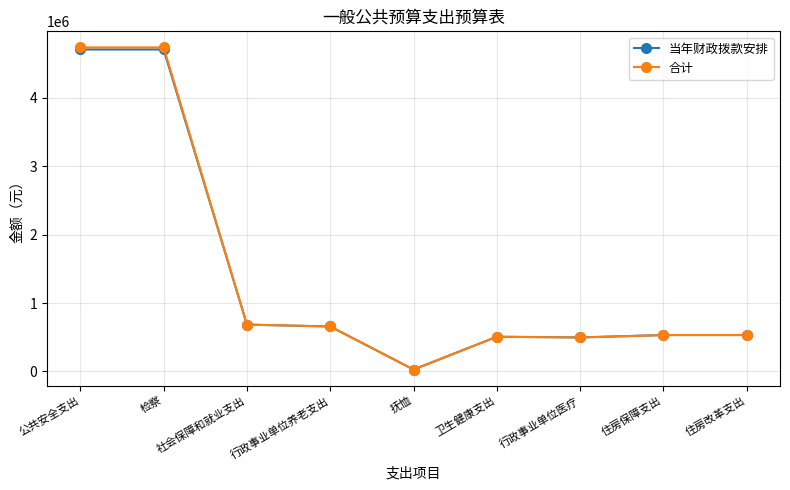

Read the 当年财政拨款安排 value at 公共安全支出.

4709218.5